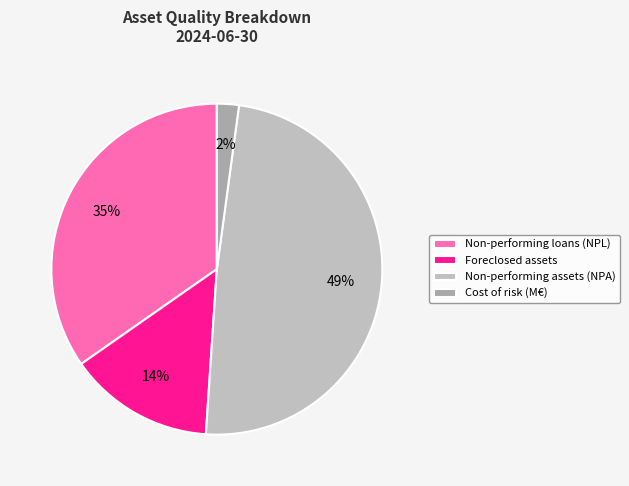

Does any single category account for the majority?

No